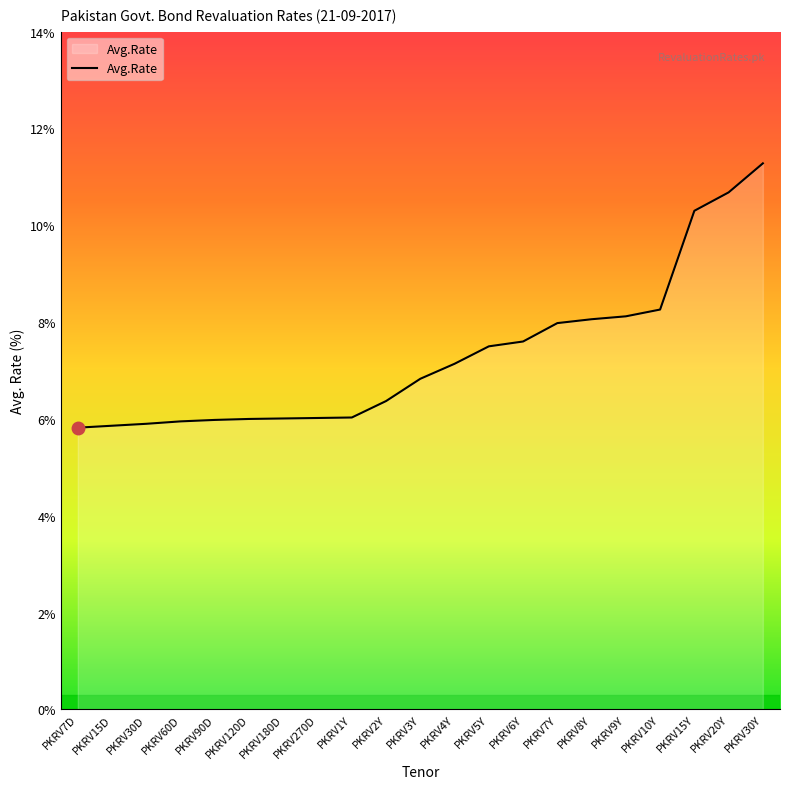

What position from the right is PKRV270D?

14